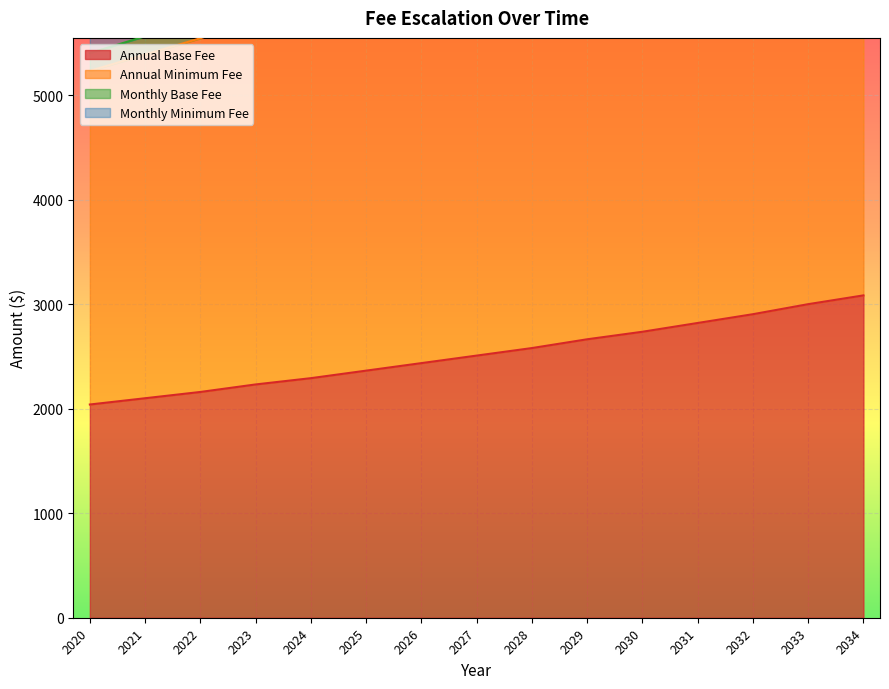

What is the greatest value displayed?

8567